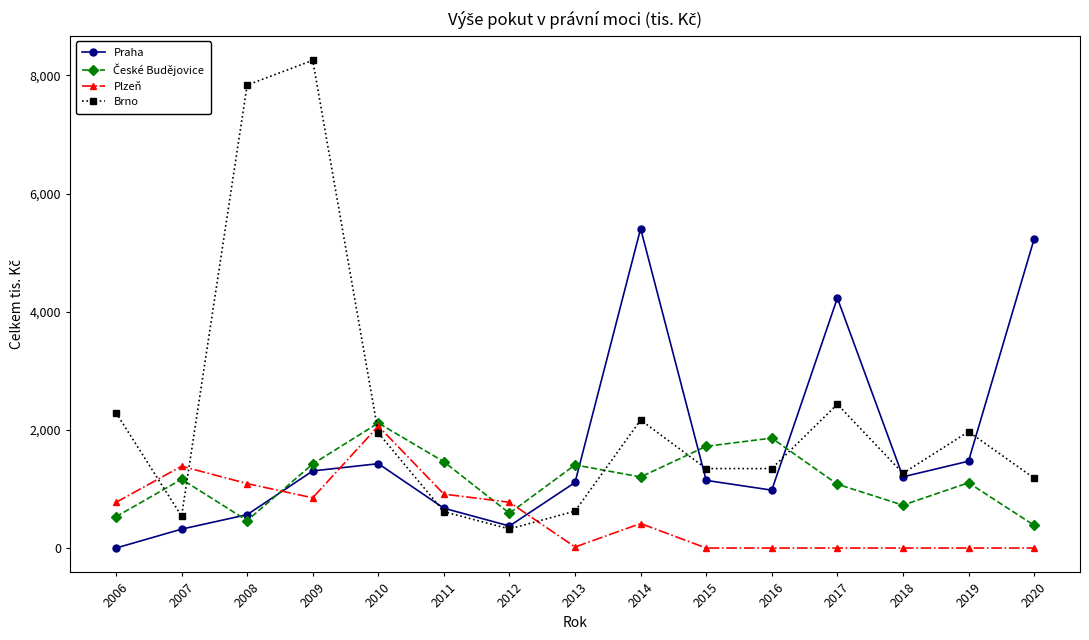

Is it true that Plzeň equals 0.0 at 2015?

True